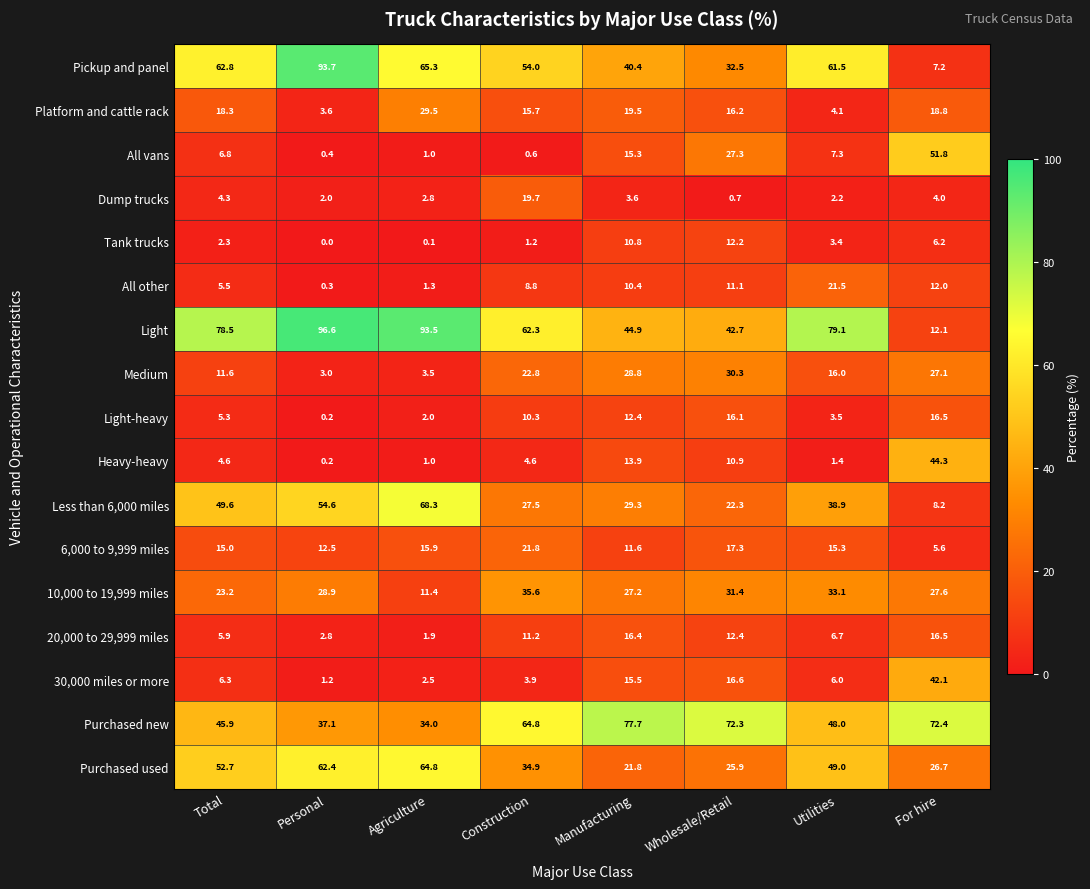

What is the difference between the maximum and minimum values in the 20,000 to 29,999 miles series?

14.6